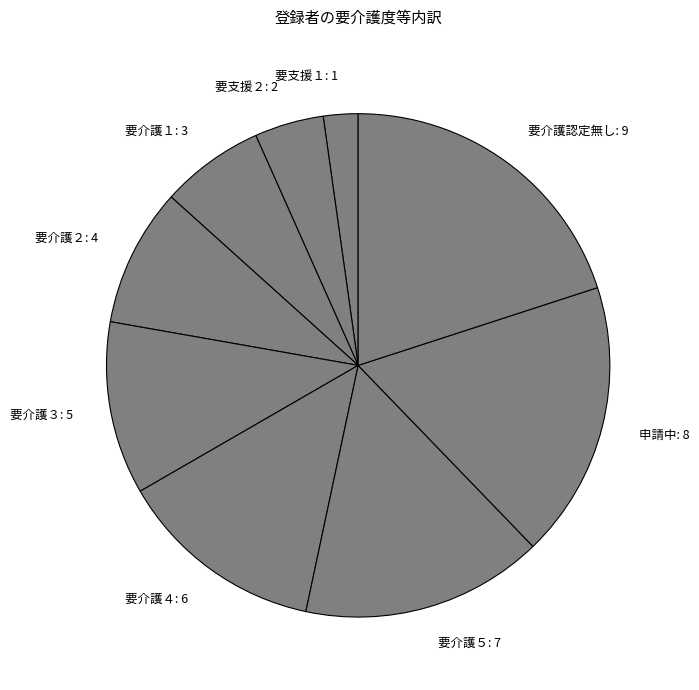

Which has a higher value, 要介護認定無し or 要支援２?

要介護認定無し